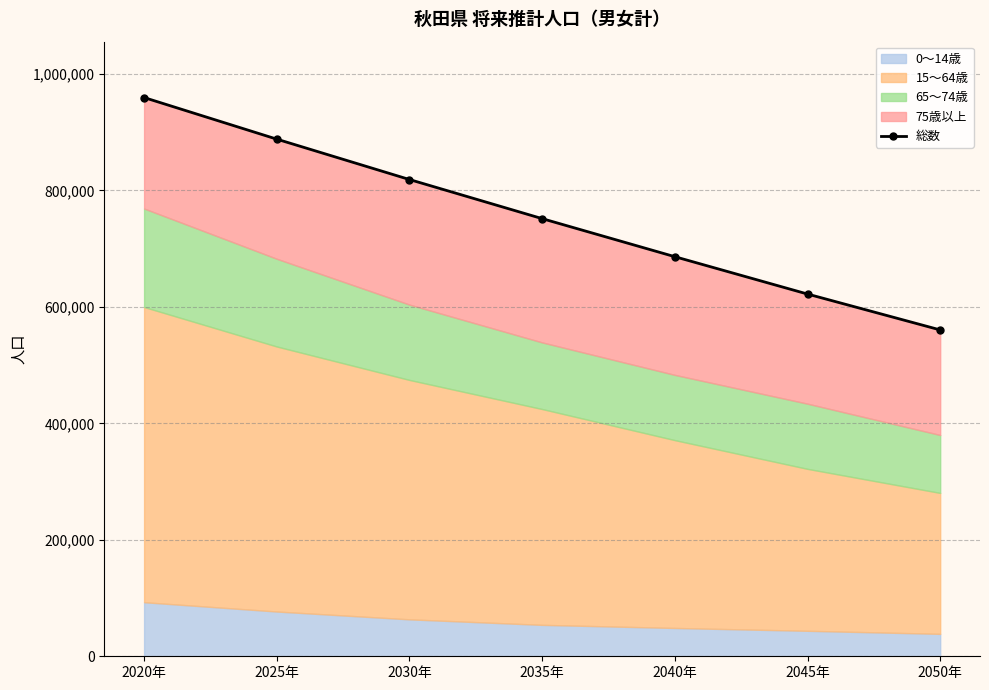

At which label does the data first exceed 751571?

2020年